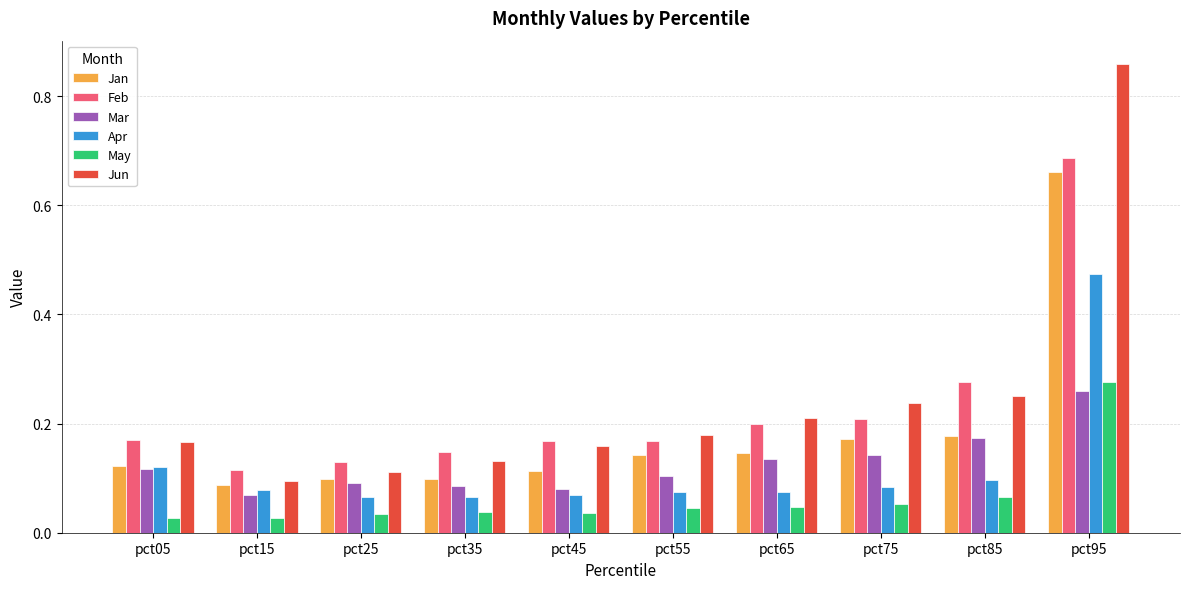

At which label does Apr reach its peak?

pct95